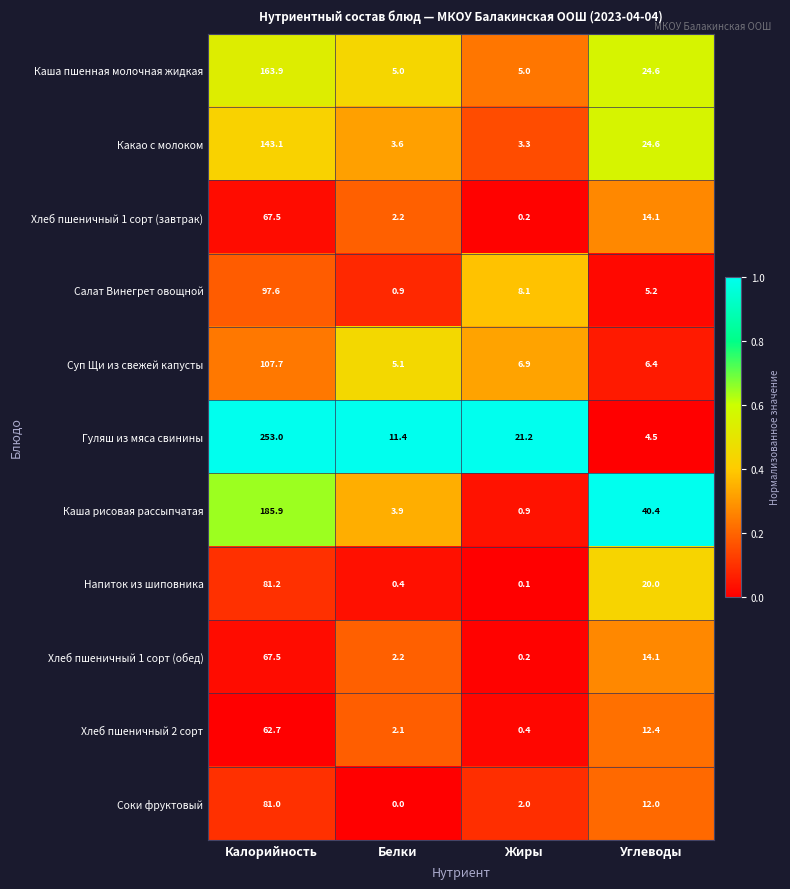

What is the greatest value displayed?

253.0